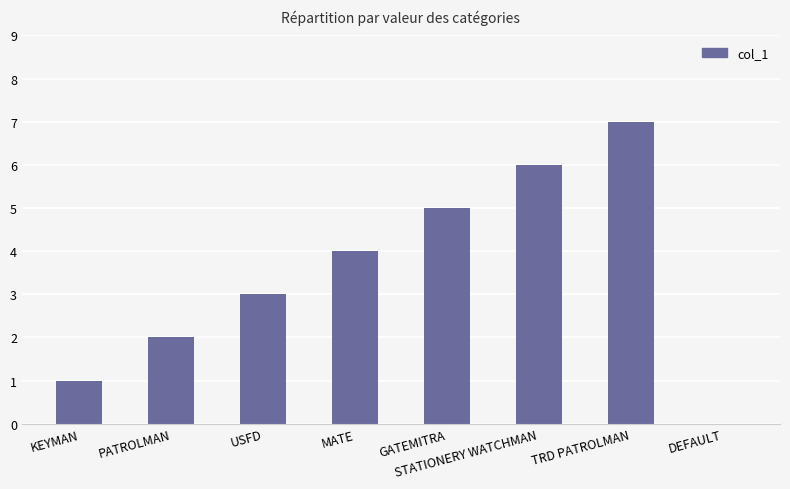

Between GATEMITRA and PATROLMAN, which is larger?

GATEMITRA